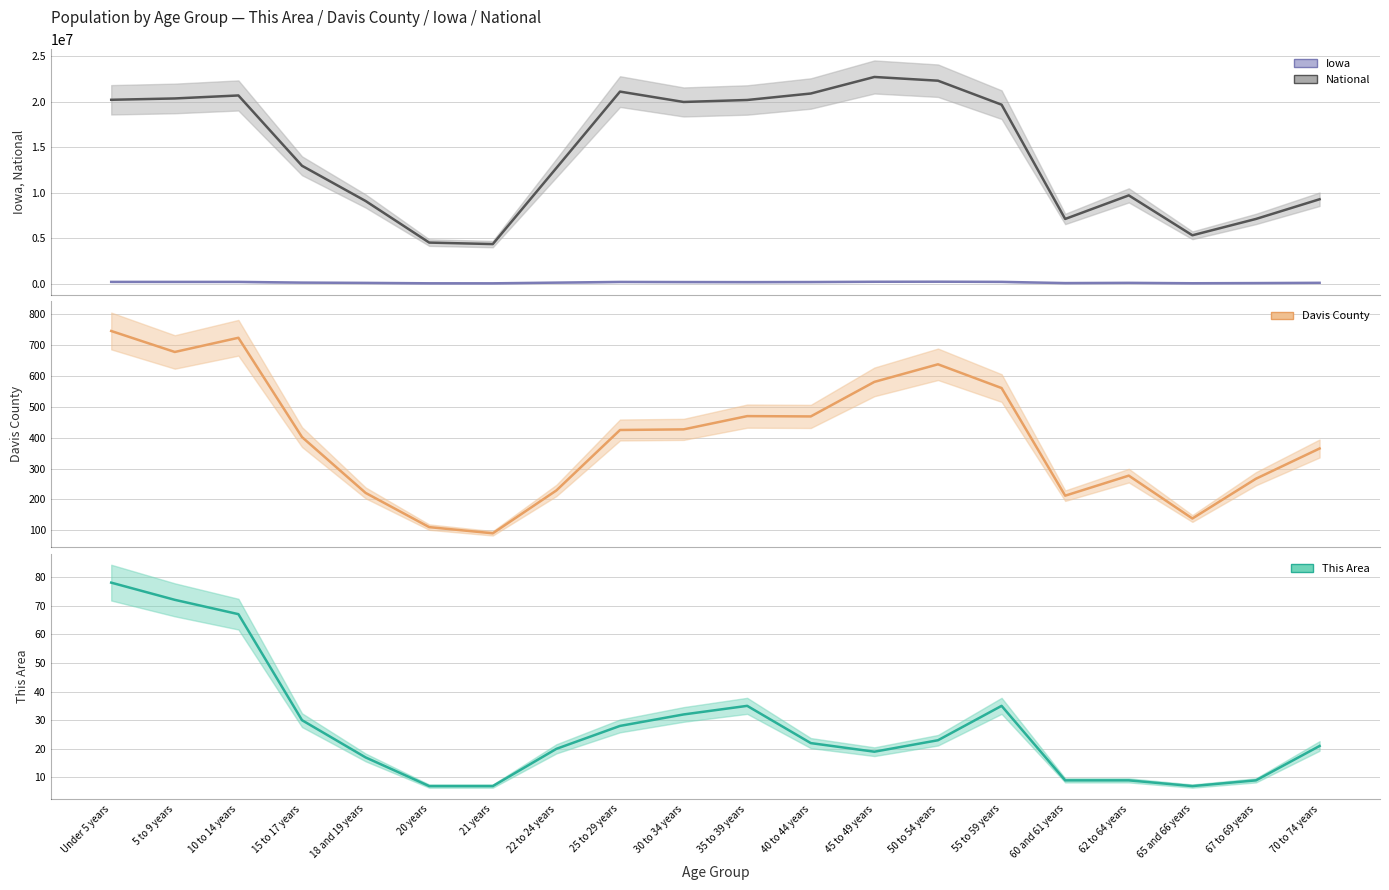

What is the difference between the Iowa (mean) values at 40 to 44 years and 60 and 61 years?

115248